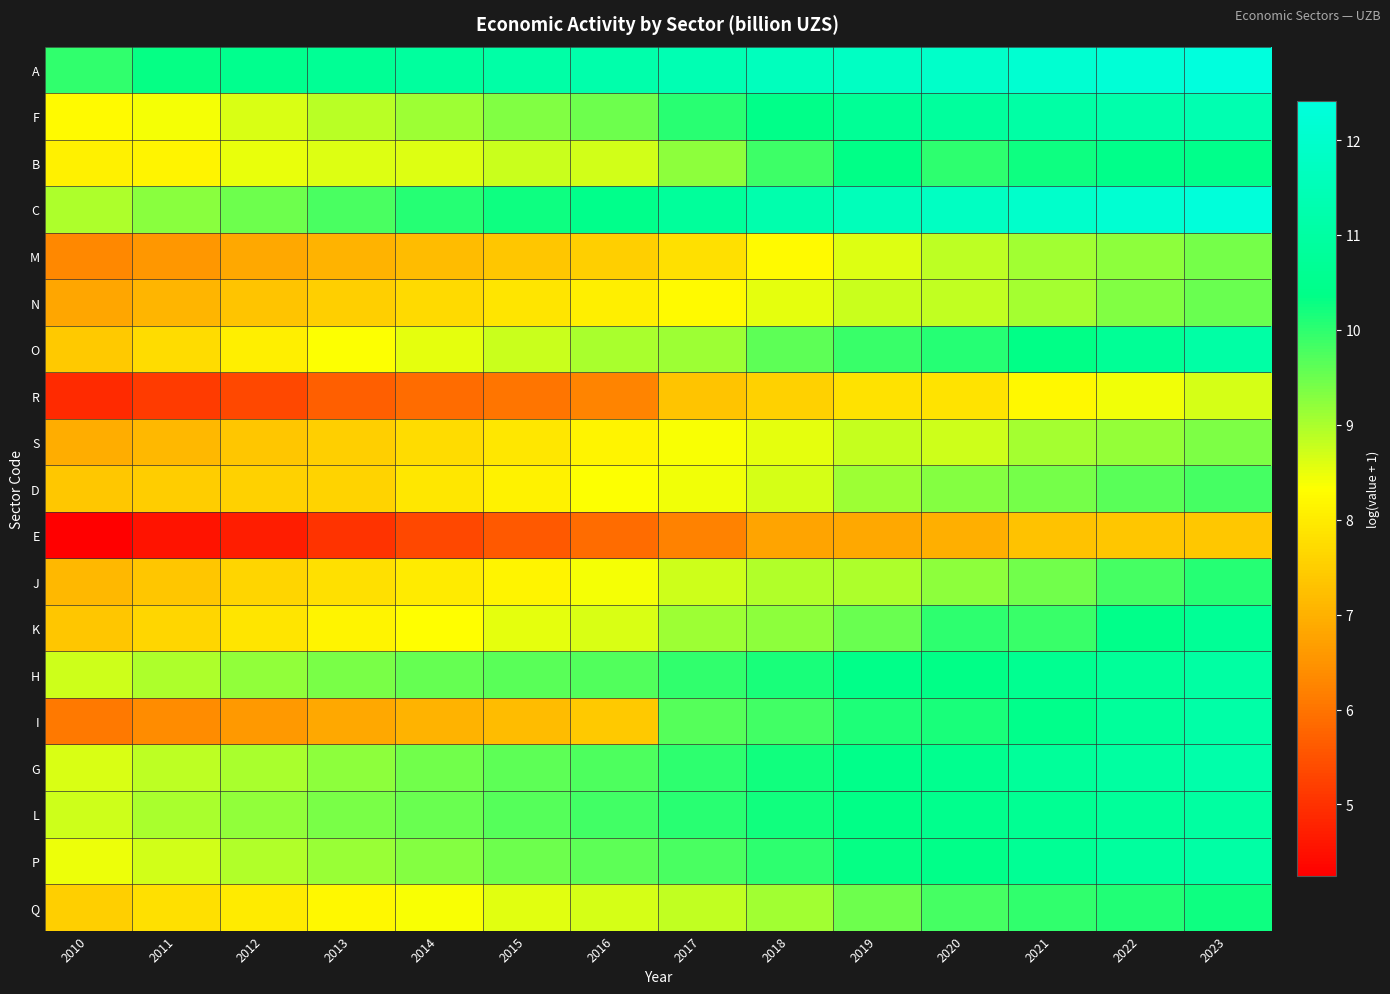

List the series in order of their peak value, highest first.

A, C, F, G, I, P, O, H, L, K, B, Q, J, D, N, M, S, R, E